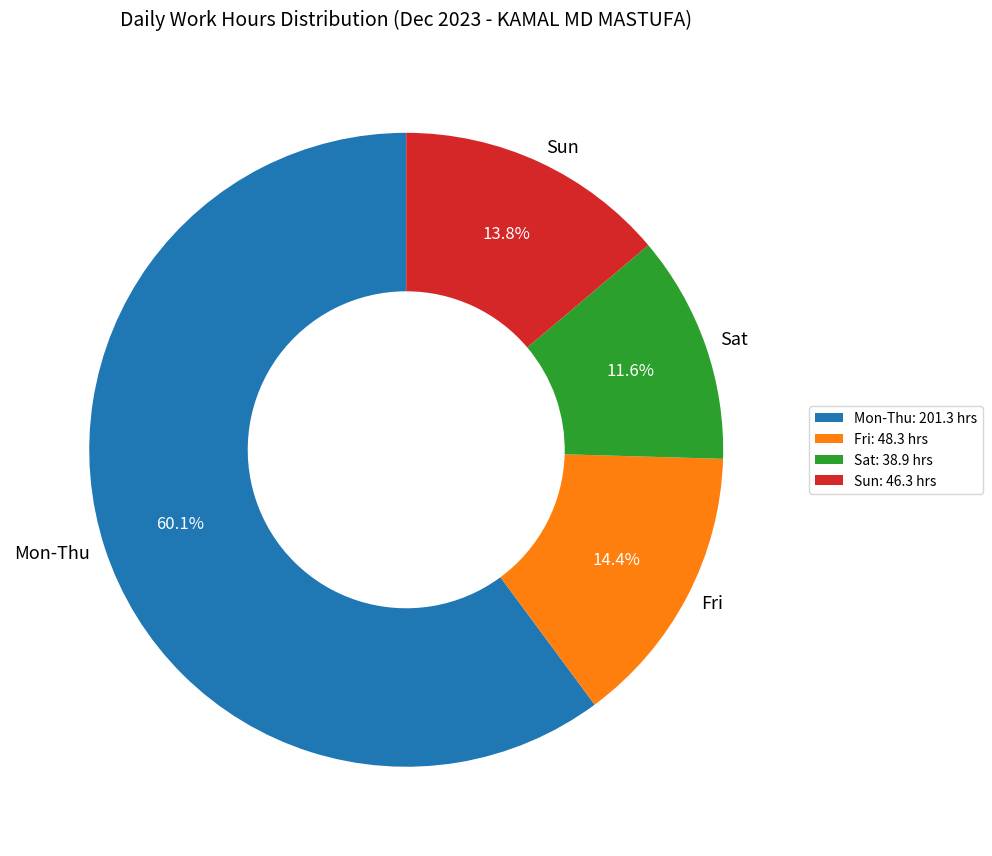

Which has a higher value, Fri or Mon-Thu?

Mon-Thu